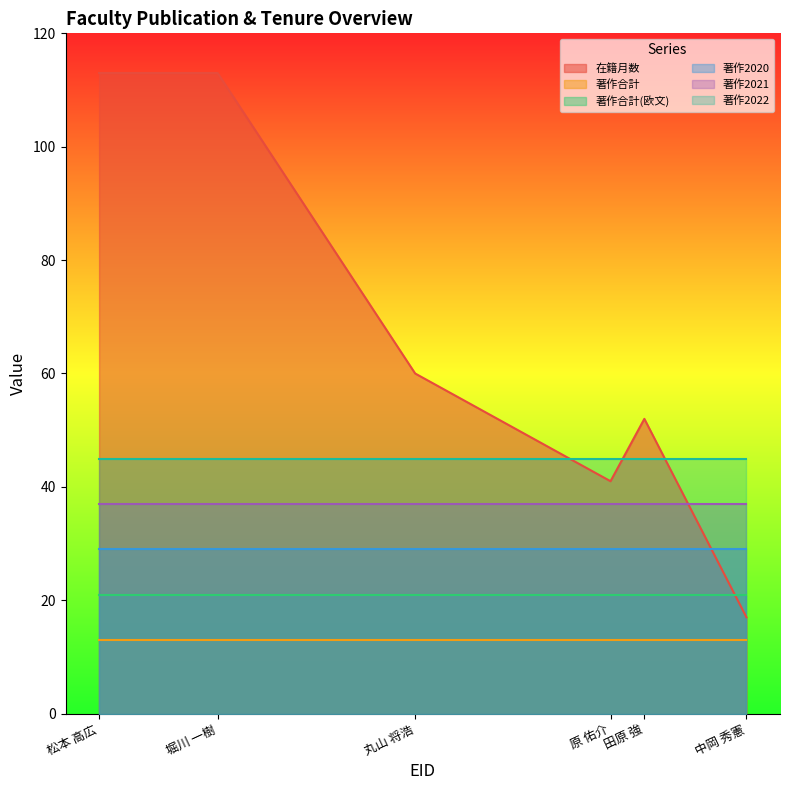

What is the difference between the second highest and second lowest values in the 在籍月数 series?

72